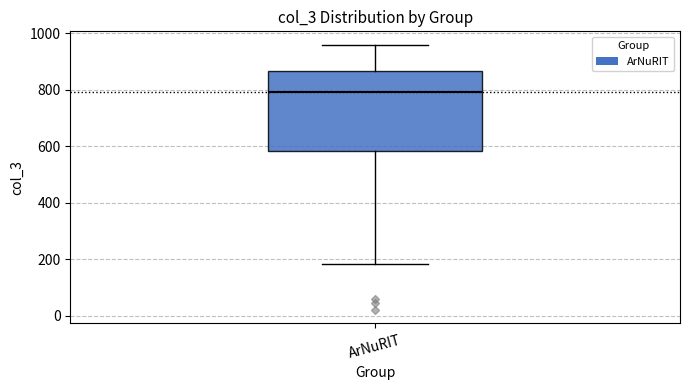

Read this box plot against the y-axis: the position of the median line, the range covered by the box, and the ends of both whiskers. The values are not printed on the chart, so give them approximately, as read against the axis.

median 800, box 580 to 860, whiskers 180 to 960